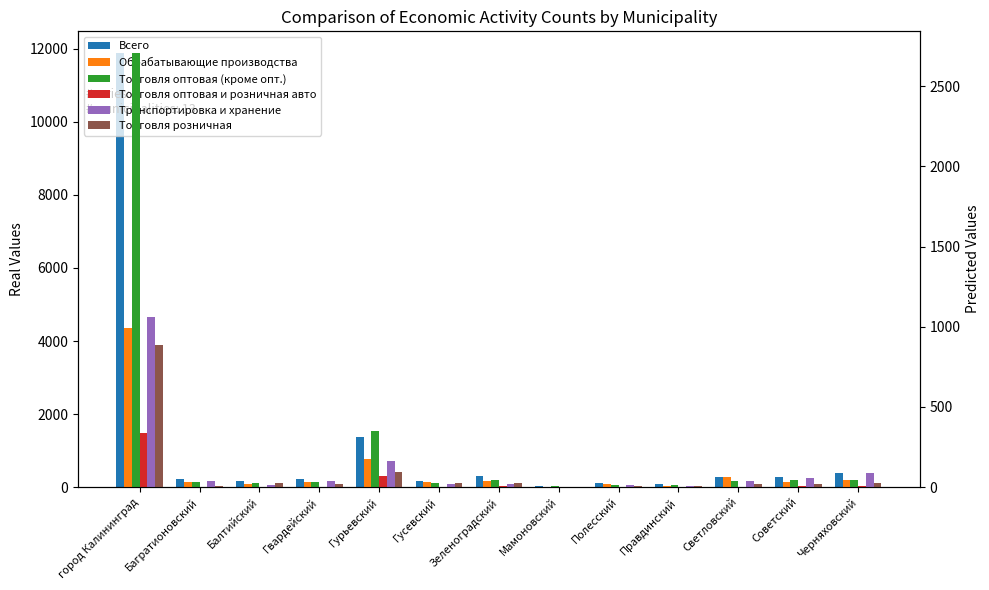

What are all the series names shown in the legend?

Всего, Обрабатывающие производства, Торговля оптовая (кроме опт.), Торговля оптовая и розничная авто, Транспортировка и хранение, Торговля розничная